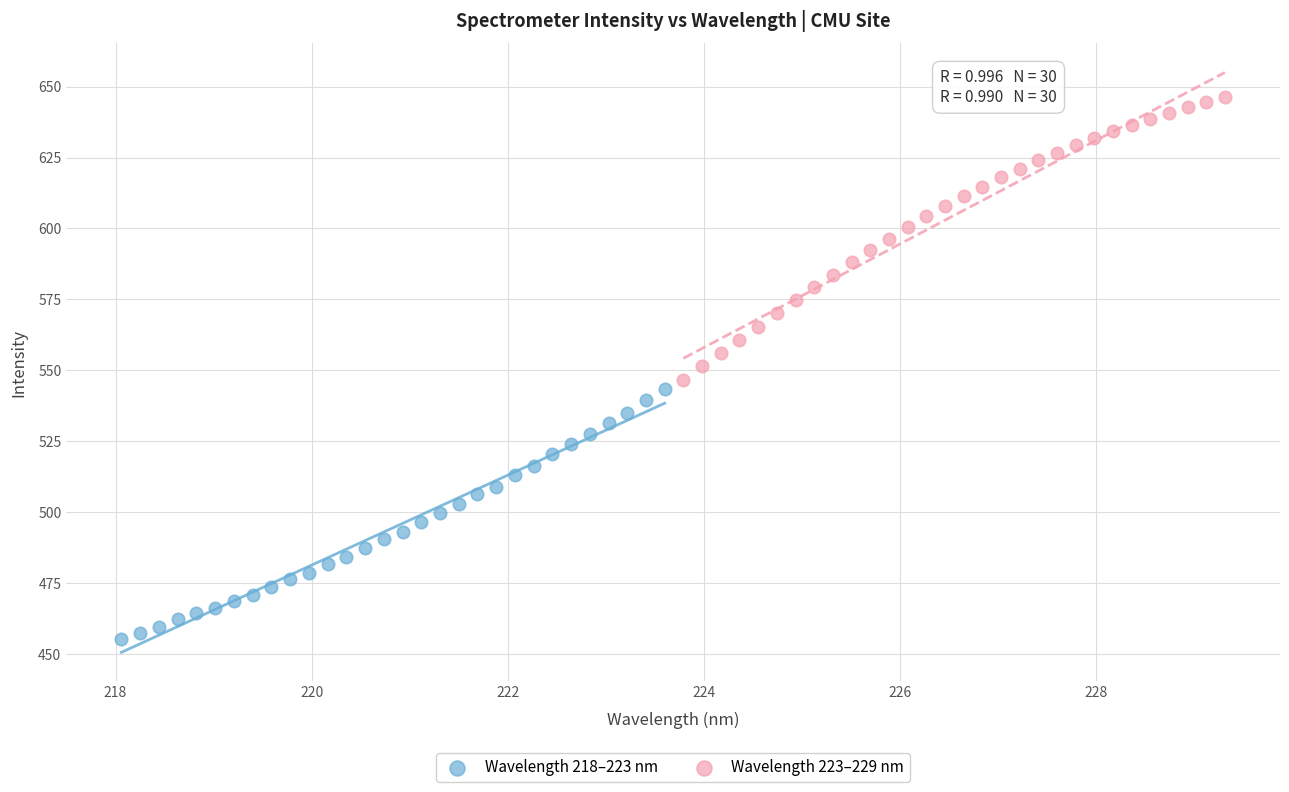

Which series has the largest Y range (max minus min)?

Wavelength 223–229 nm